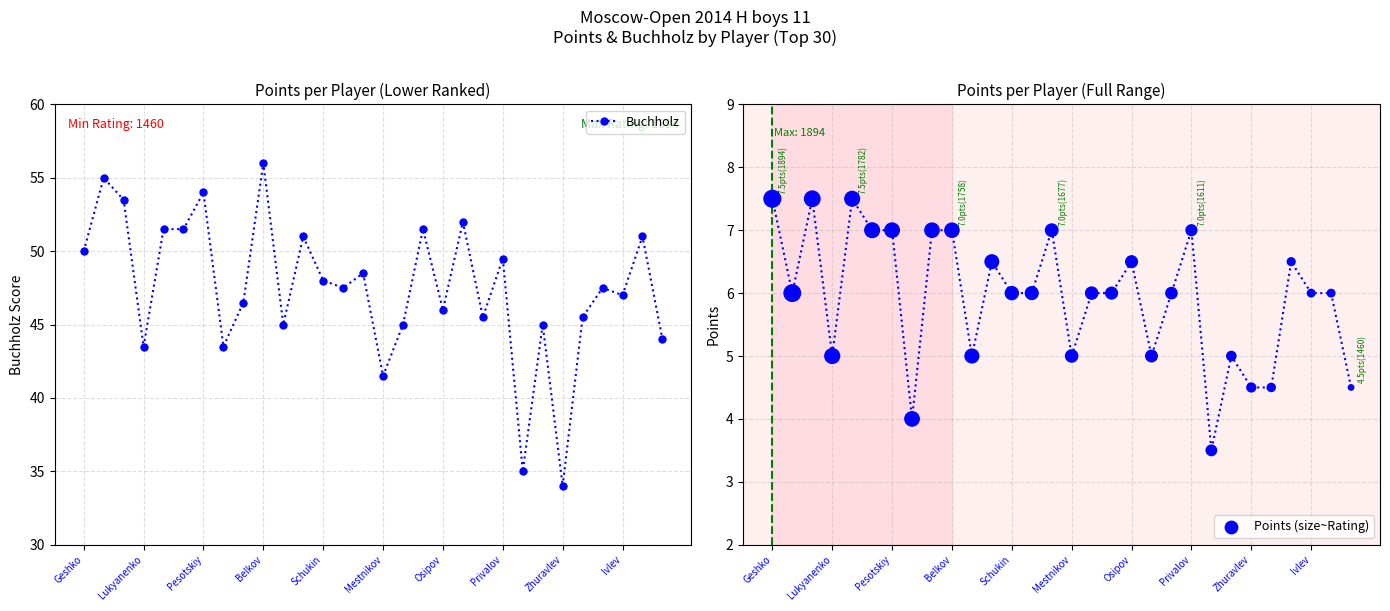

What are all the series names shown in the legend?

Buchholz, Points (size~Rating)